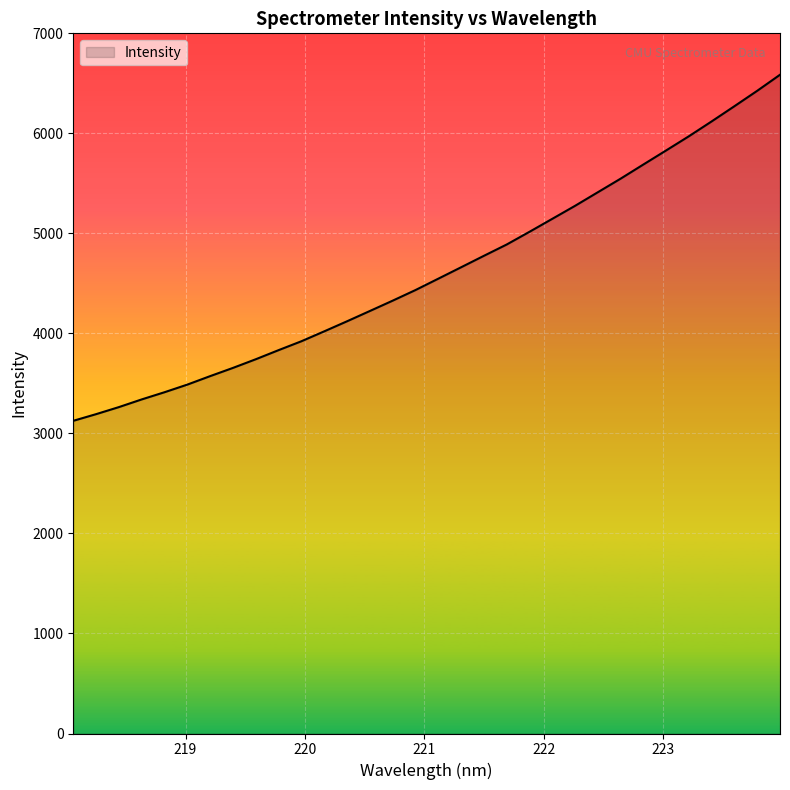

What is the smallest value displayed?

3126.2